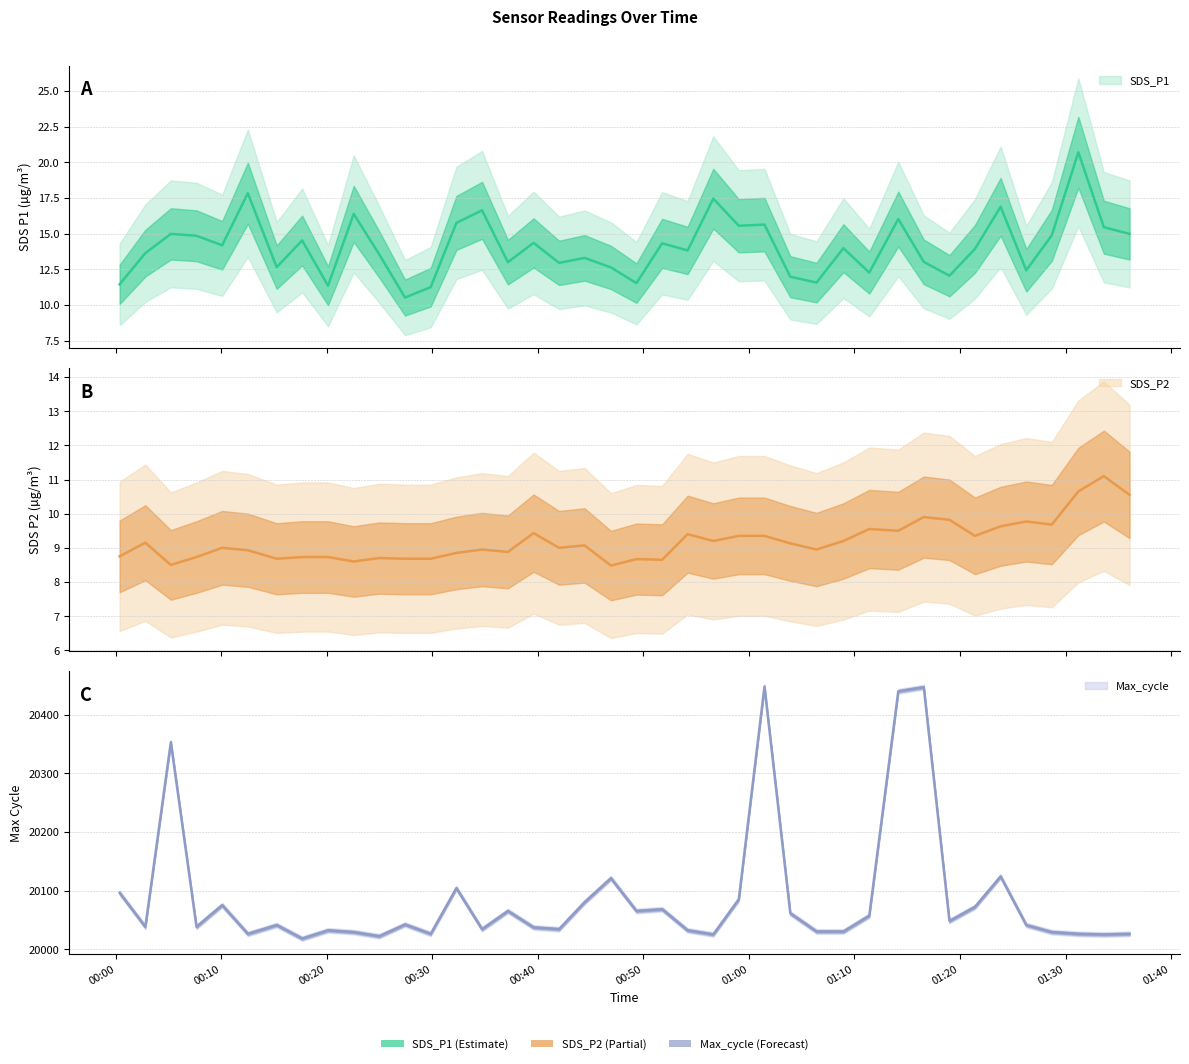

Does the chart have visible grid lines?

Yes